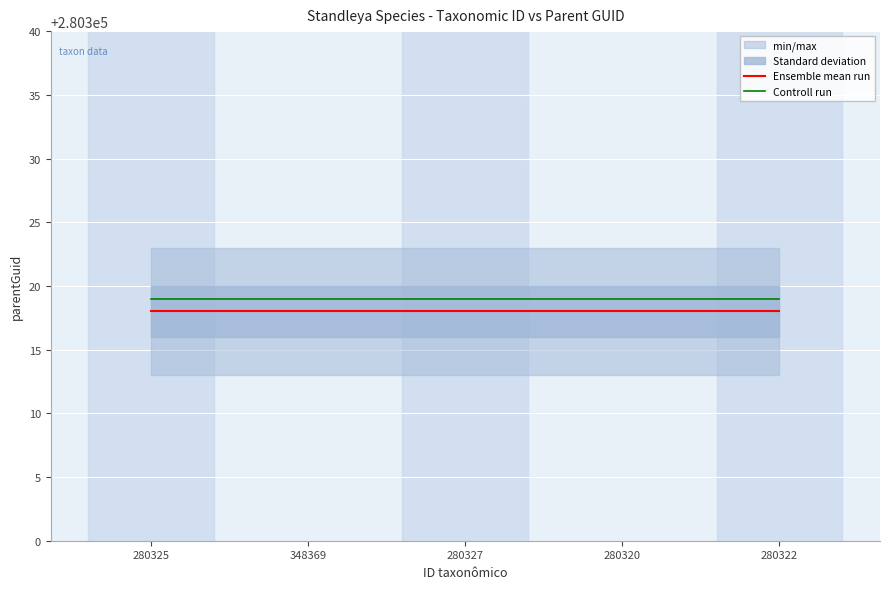

What is the label of the 2nd point from the left?

348369